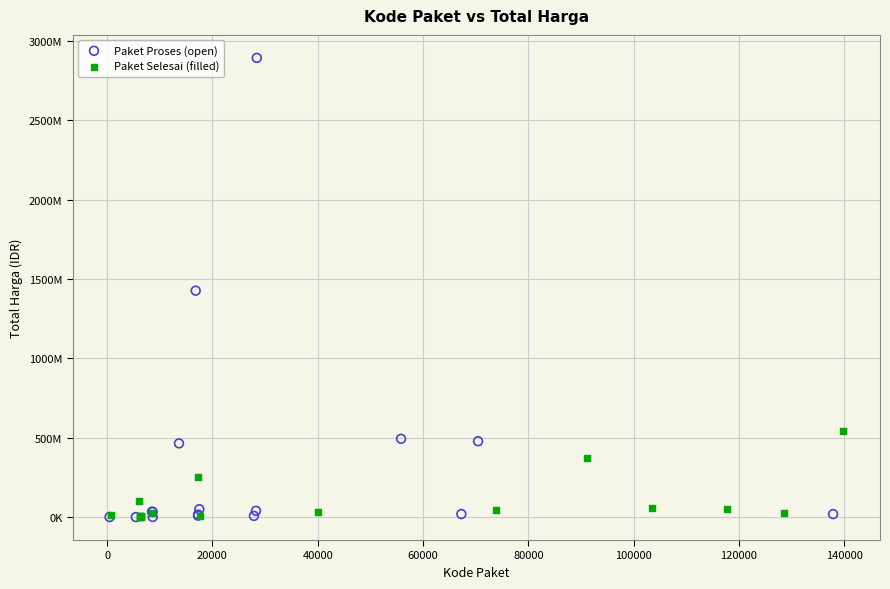

Which series contains the highest Y value?

Paket Proses (open)